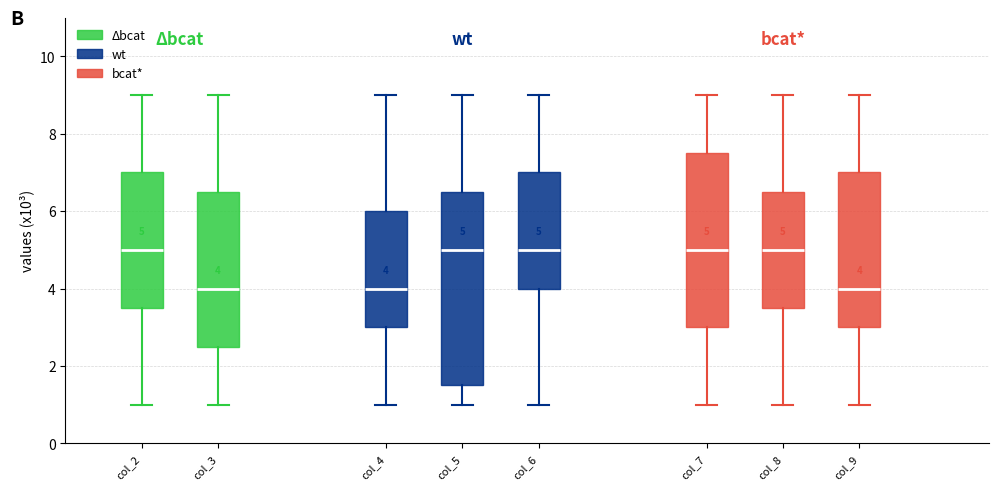

Comparing the boxes themselves (not the whiskers), which one is the tallest?

col_5